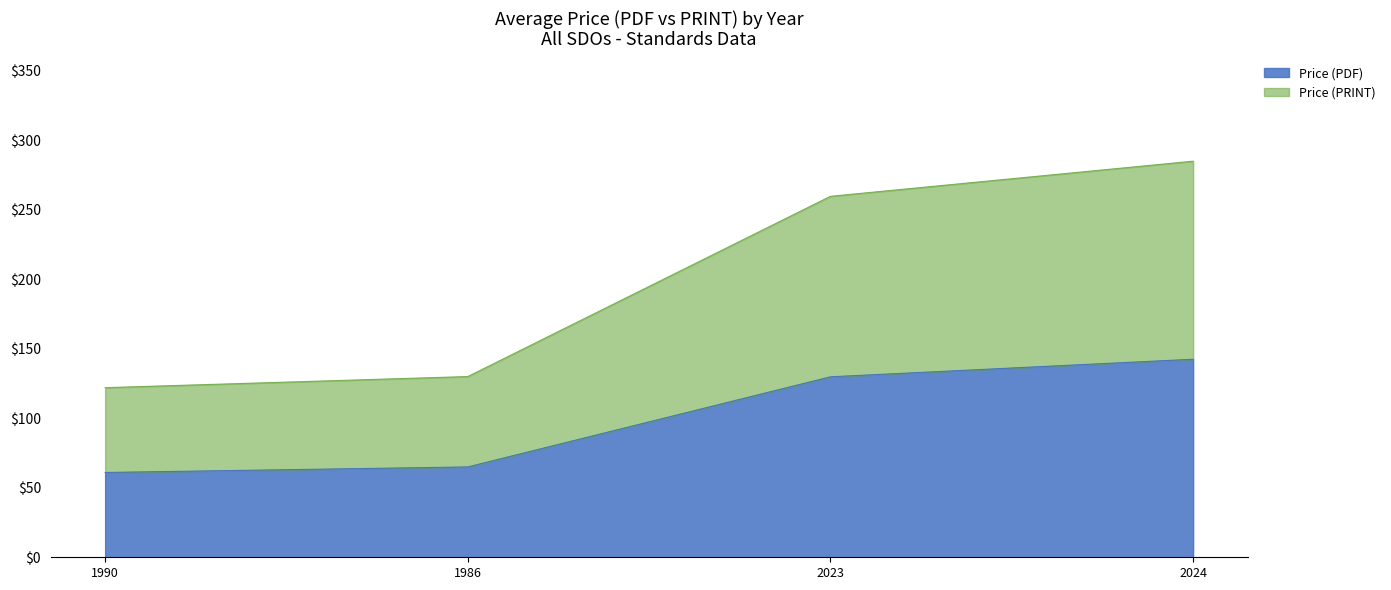

Does the chart display data point markers on the line(s)?

No